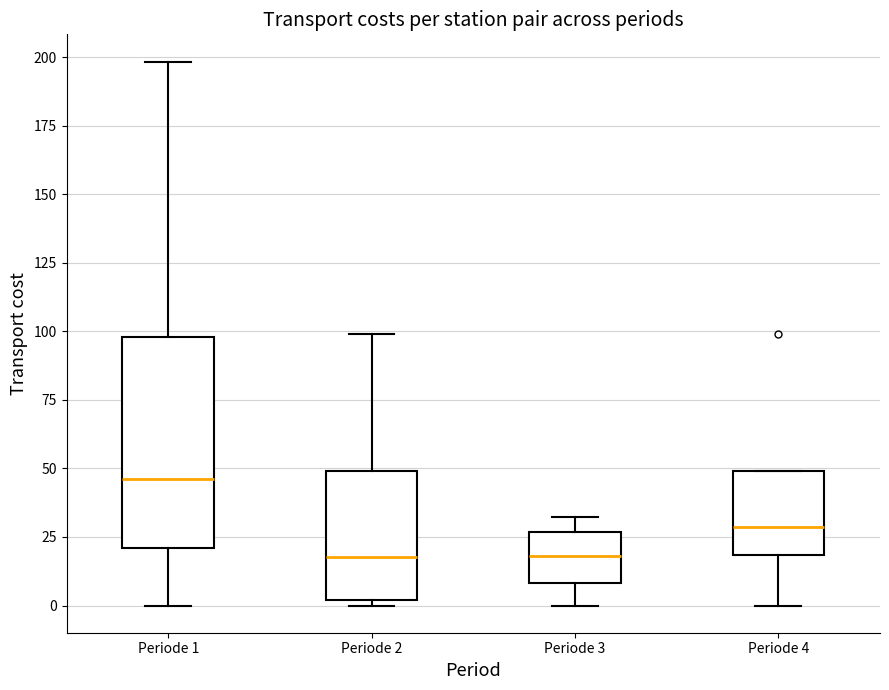

Where is the lower edge of the box for Periode 3 on the y-axis? The values are not printed on the chart, so give them approximately, as read against the axis.

10